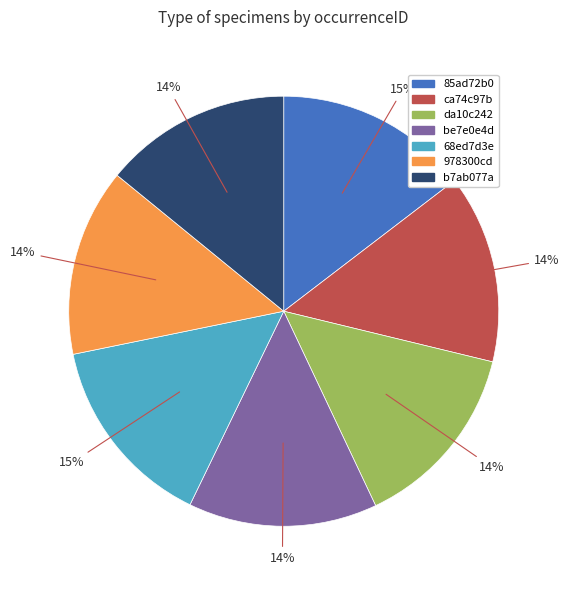

Is 85ad72b0 the majority of the pie?

No